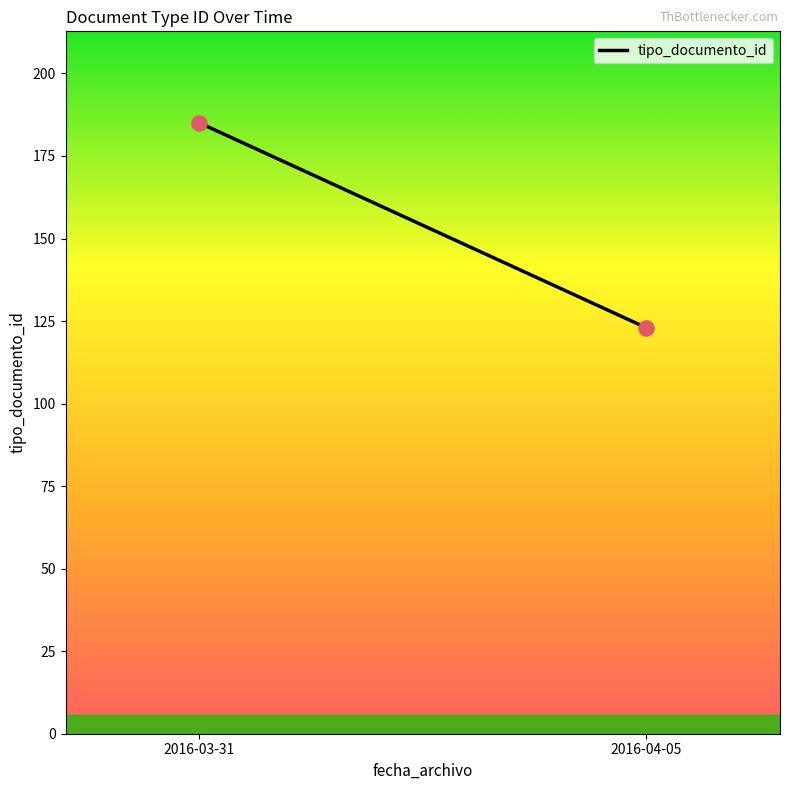

What is the range of Y values (max minus min)?

62